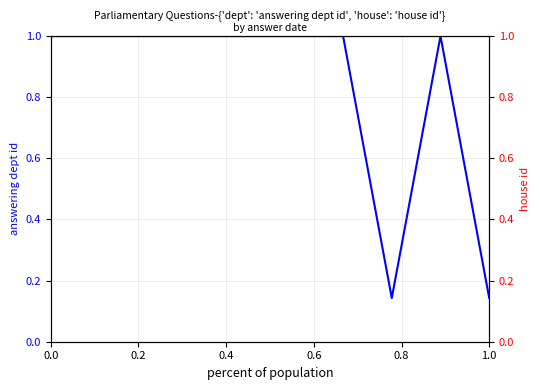

True or false: house id and answering dept id intersect in this chart.

False